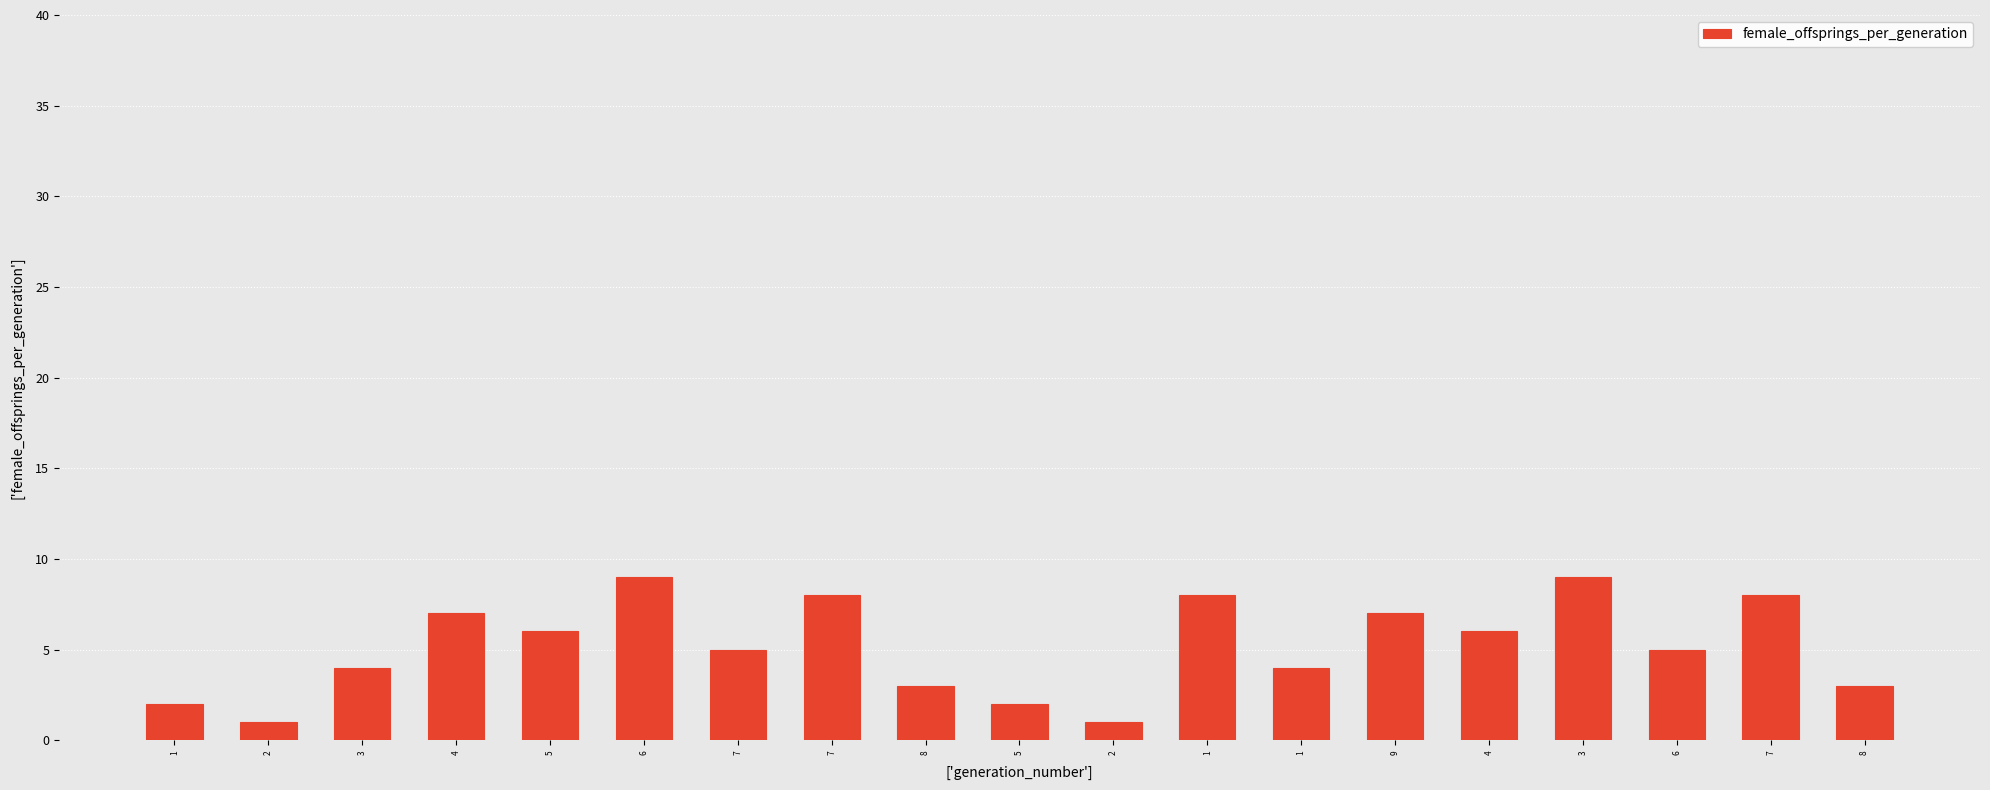

How many series are shown in this chart?

1